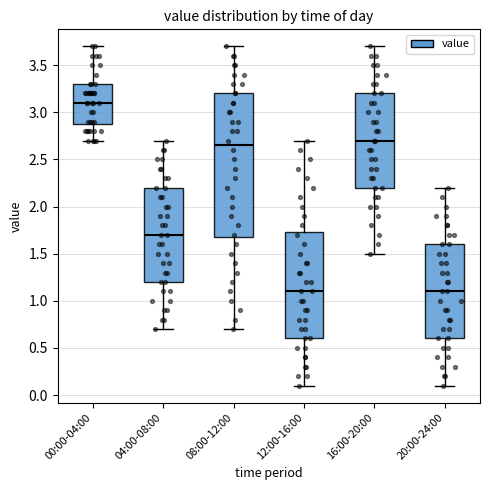

Reading left to right, read every box against the y-axis: the position of its median line, the range the box covers, and the ends of its whiskers. The values are not printed on the chart, so give them approximately, as read against the axis.

00:00-04:00: median 3.10, box 2.90 to 3.30, whiskers 2.70 to 3.70
04:00-08:00: median 1.70, box 1.20 to 2.20, whiskers 0.70 to 2.70
08:00-12:00: median 2.65, box 1.70 to 3.20, whiskers 0.70 to 3.70
12:00-16:00: median 1.10, box 0.60 to 1.75, whiskers 0.10 to 2.70
16:00-20:00: median 2.70, box 2.20 to 3.20, whiskers 1.50 to 3.70
20:00-24:00: median 1.10, box 0.60 to 1.60, whiskers 0.10 to 2.20